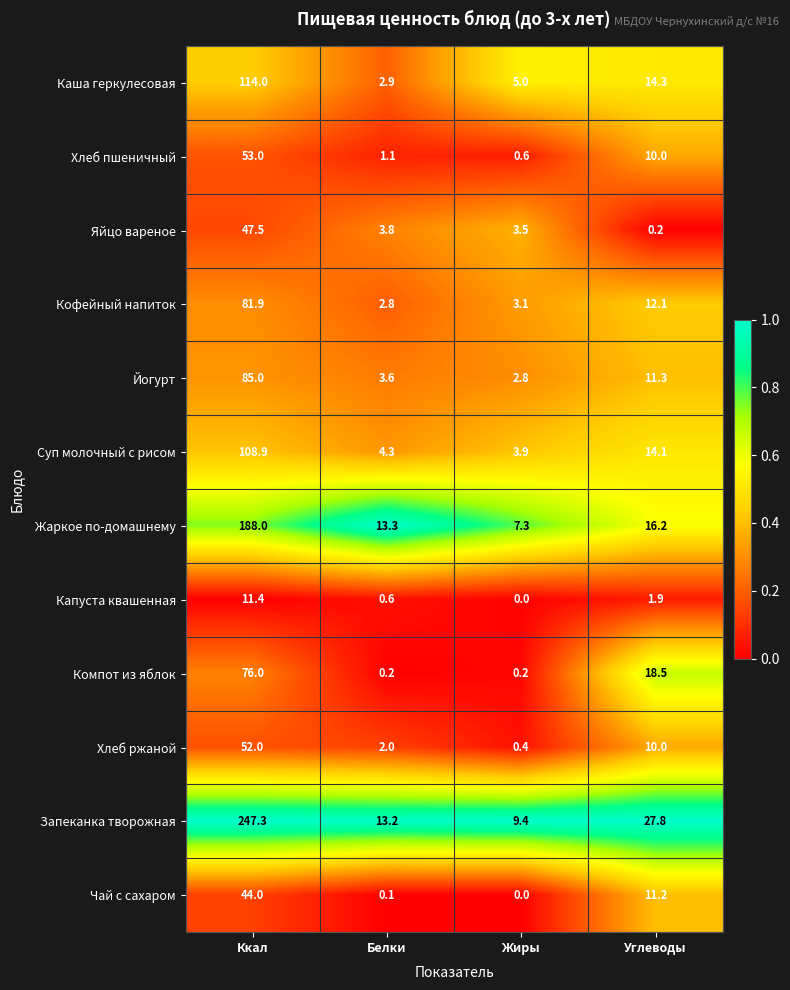

What is the sum of all Кофейный напиток values?

99.9